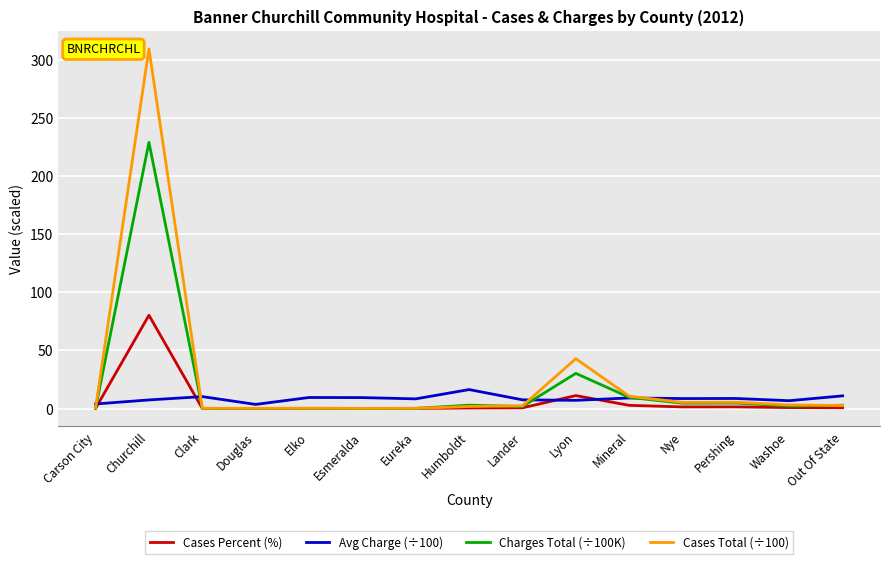

Where does the Cases Total (÷100) series first go above 2?

Churchill